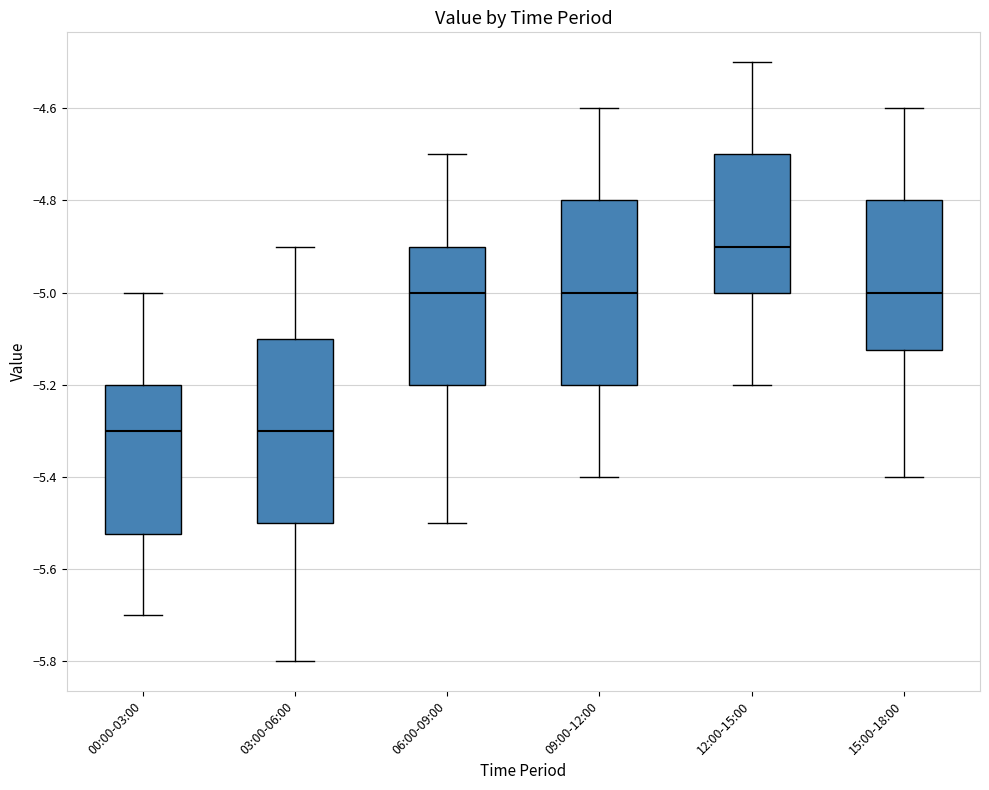

Reading left to right, read every box against the y-axis: the position of its median line, the range the box covers, and the ends of its whiskers. The values are not printed on the chart, so give them approximately, as read against the axis.

00:00-03:00: median -5.30, box -5.52 to -5.20, whiskers -5.70 to -5.00
03:00-06:00: median -5.30, box -5.50 to -5.10, whiskers -5.80 to -4.90
06:00-09:00: median -5.00, box -5.20 to -4.90, whiskers -5.50 to -4.70
09:00-12:00: median -5.00, box -5.20 to -4.80, whiskers -5.40 to -4.60
12:00-15:00: median -4.90, box -5.00 to -4.70, whiskers -5.20 to -4.50
15:00-18:00: median -5.00, box -5.12 to -4.80, whiskers -5.40 to -4.60